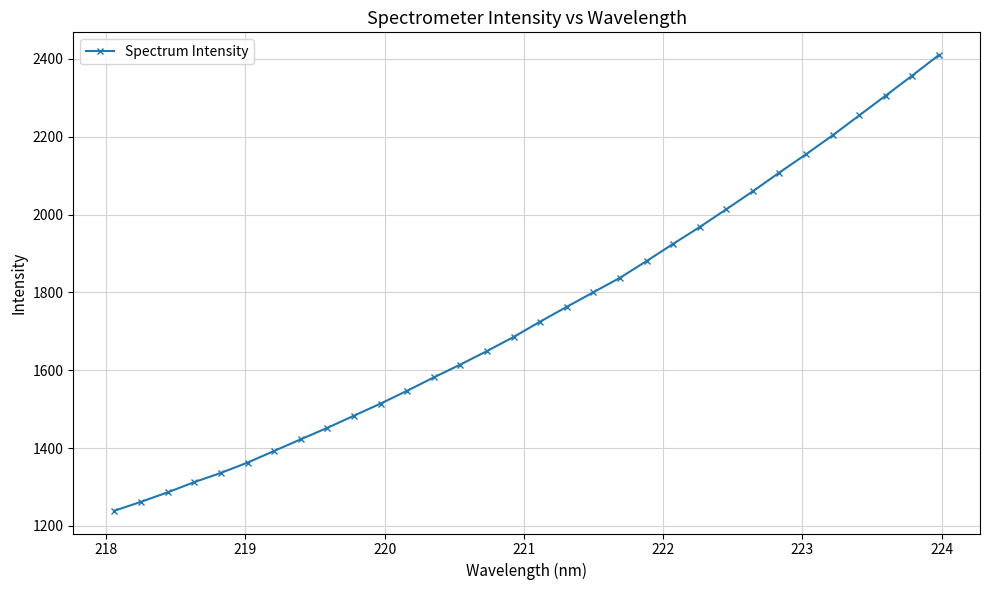

Does the chart have visible grid lines?

Yes